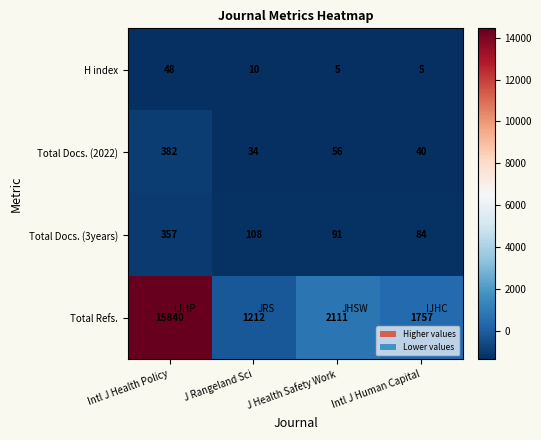

What value does the Total Refs. series have at Intl J Human Capital, to the nearest 100?

1800